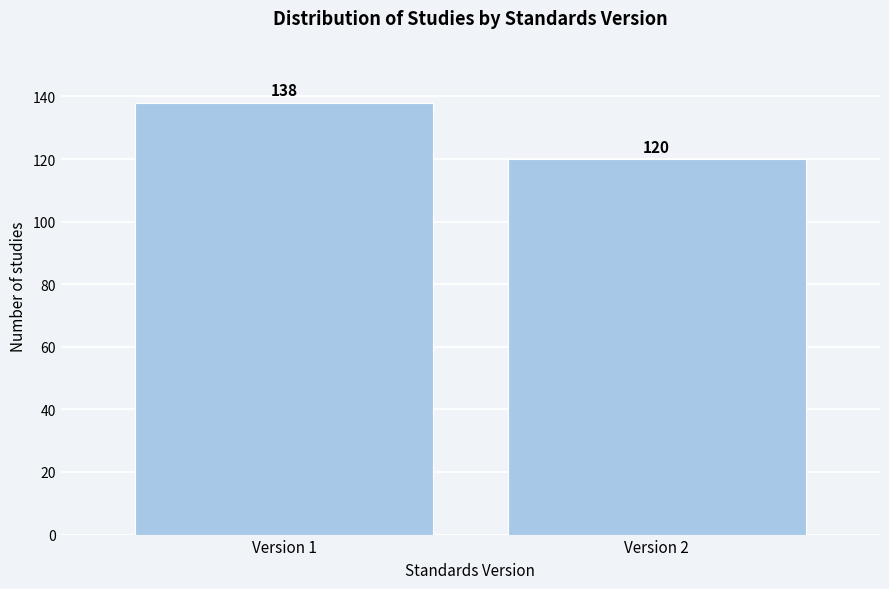

Reading left to right, list all the values displayed in this chart.

Version 1=138	Version 2=120